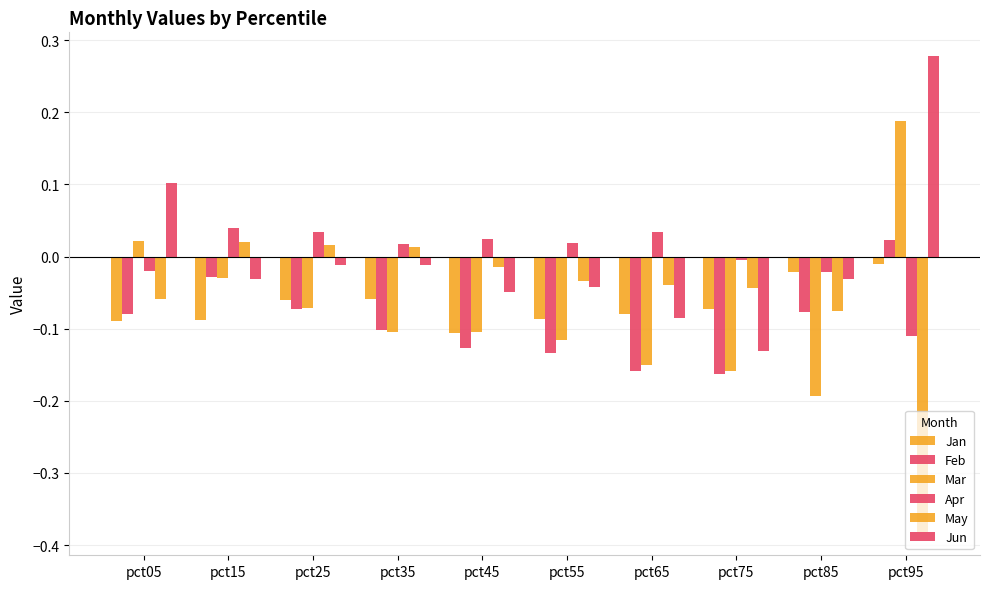

Which series has the largest total across all categories?

Apr